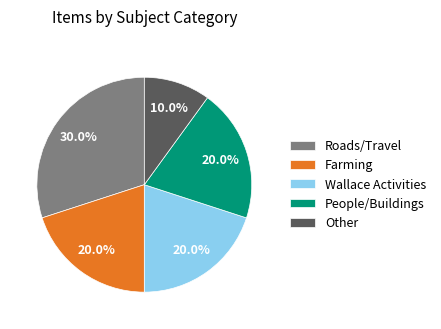

Is there a majority slice in this chart?

No